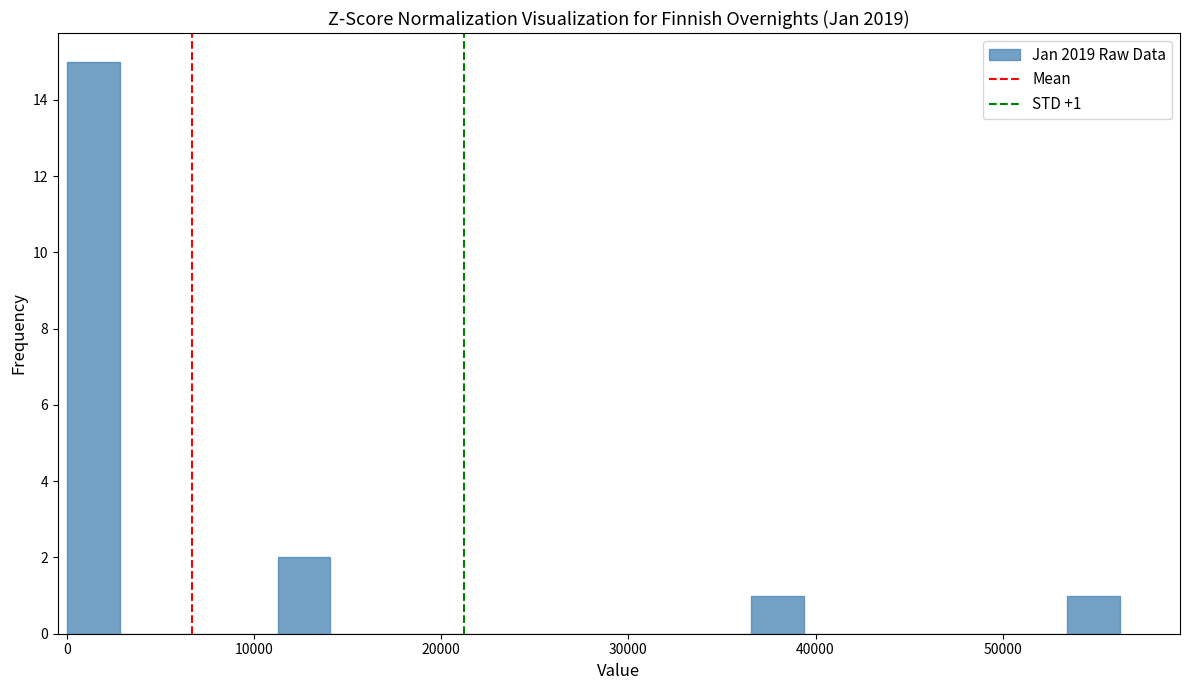

Around what value on the x-axis is the tallest bar? Give the approximate position of its centre, as read against the axis.

1000